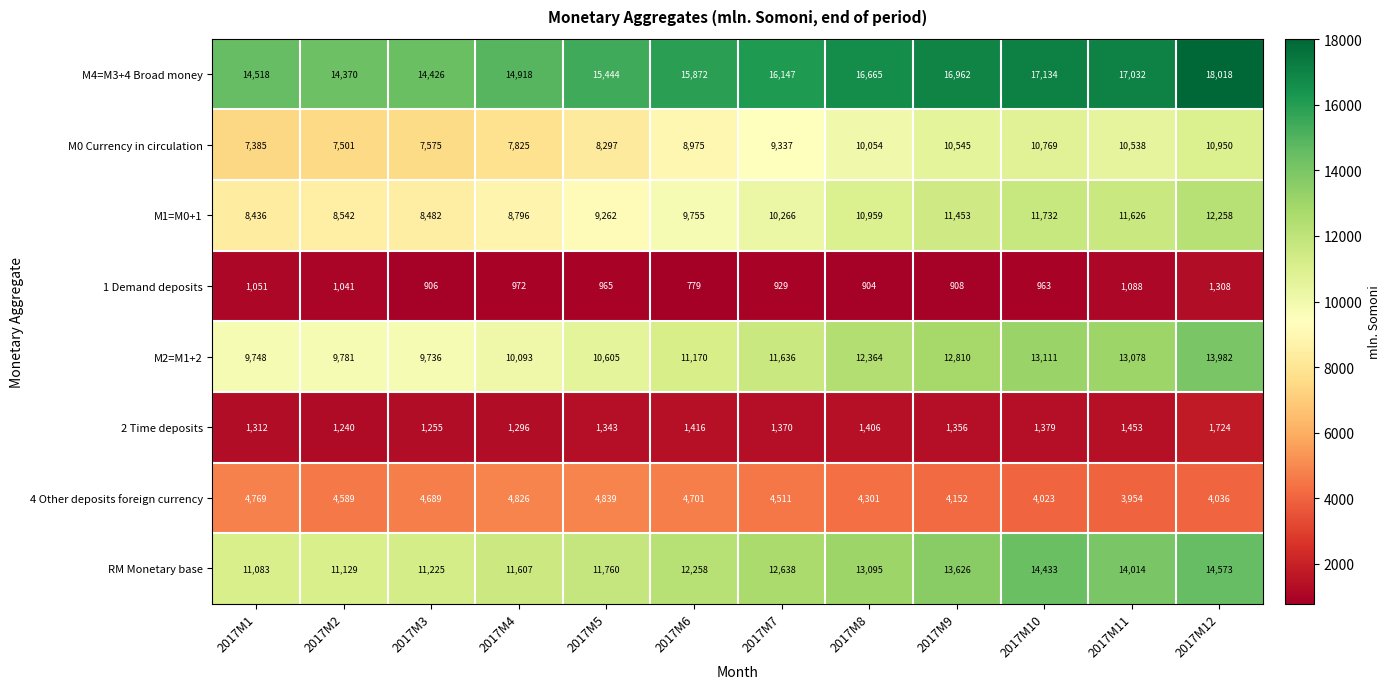

True or false: 2 Time deposits has a value of 578 at 2017M8.

False